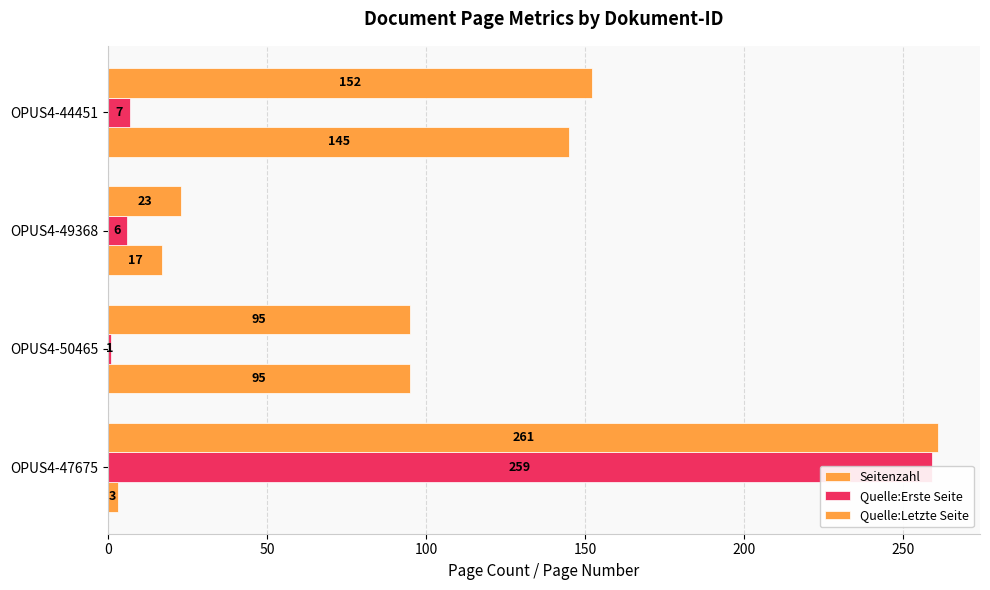

Are the bars horizontal?

Yes